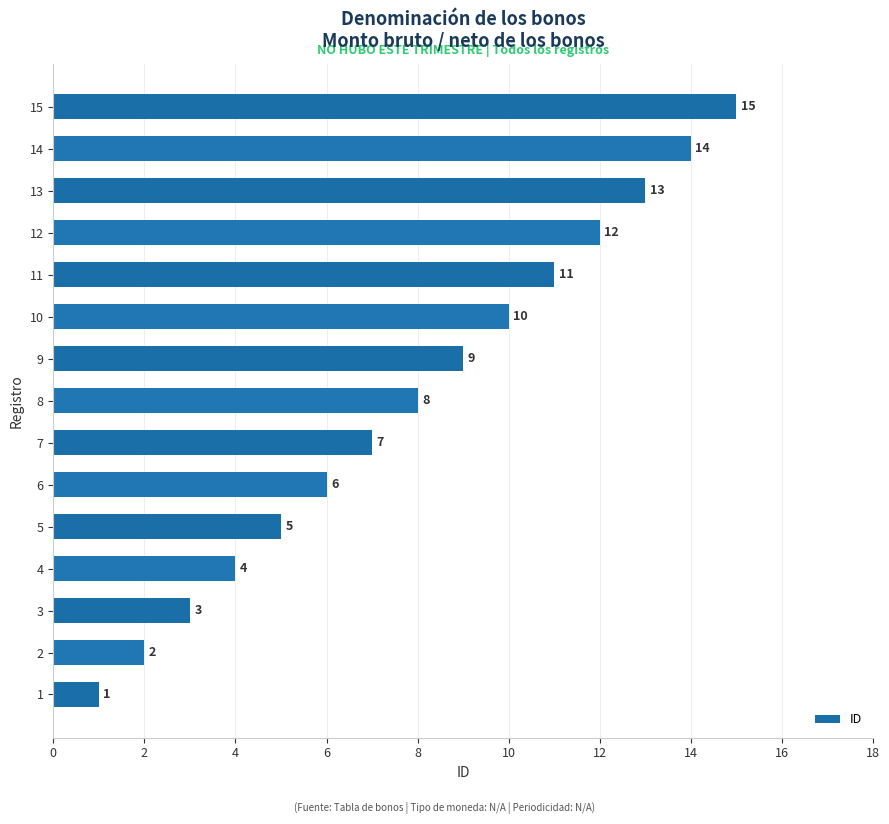

What is the difference between the values at 2 and 12?

10